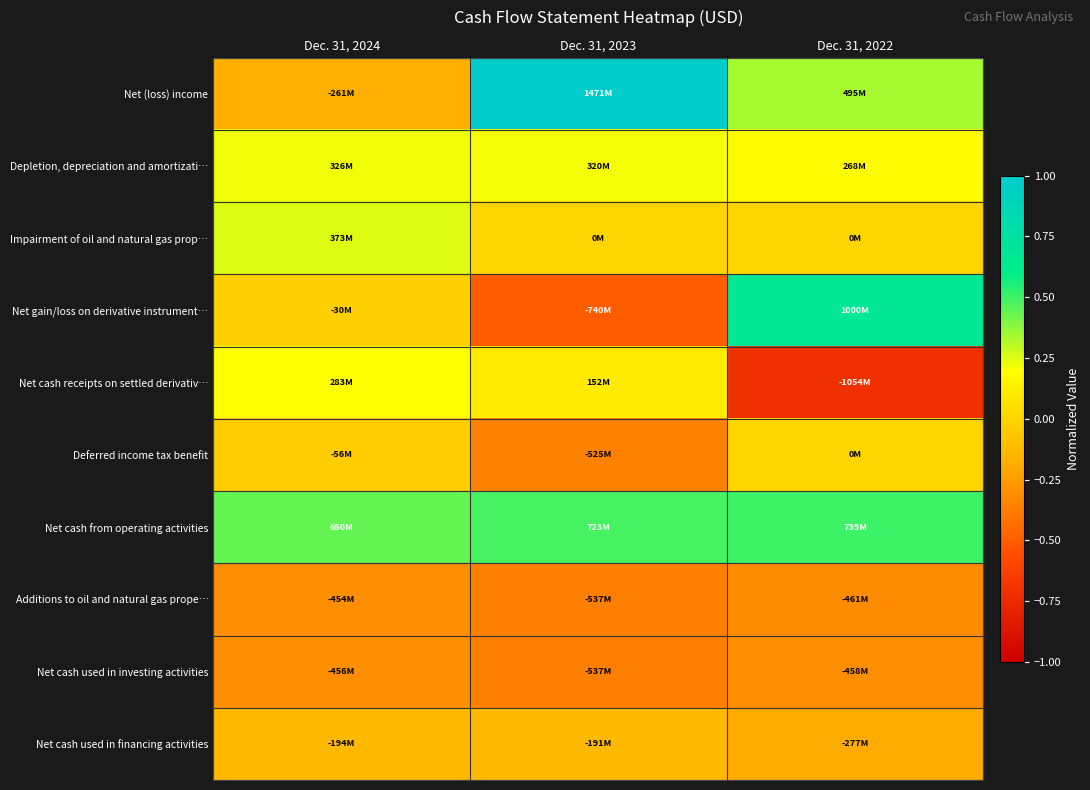

Reading right to left, list all the values displayed in this chart.

Net (loss) income: Dec. 31, 2022=0.3	Dec. 31, 2023=1.0	Dec. 31, 2024=-0.2
Depletion, depreciation and amortizati…: Dec. 31, 2022=0.2	Dec. 31, 2023=0.2	Dec. 31, 2024=0.2
Impairment of oil and natural gas prop…: Dec. 31, 2022=0.0	Dec. 31, 2023=0.0	Dec. 31, 2024=0.3
Net gain/loss on derivative instrument…: Dec. 31, 2022=0.7	Dec. 31, 2023=-0.5	Dec. 31, 2024=-0.0
Net cash receipts on settled derivativ…: Dec. 31, 2022=-0.7	Dec. 31, 2023=0.1	Dec. 31, 2024=0.2
Deferred income tax benefit: Dec. 31, 2022=0.0	Dec. 31, 2023=-0.4	Dec. 31, 2024=-0.0
Net cash from operating activities: Dec. 31, 2022=0.5	Dec. 31, 2023=0.5	Dec. 31, 2024=0.4
Additions to oil and natural gas prope…: Dec. 31, 2022=-0.3	Dec. 31, 2023=-0.4	Dec. 31, 2024=-0.3
Net cash used in investing activities: Dec. 31, 2022=-0.3	Dec. 31, 2023=-0.4	Dec. 31, 2024=-0.3
Net cash used in financing activities: Dec. 31, 2022=-0.2	Dec. 31, 2023=-0.1	Dec. 31, 2024=-0.1